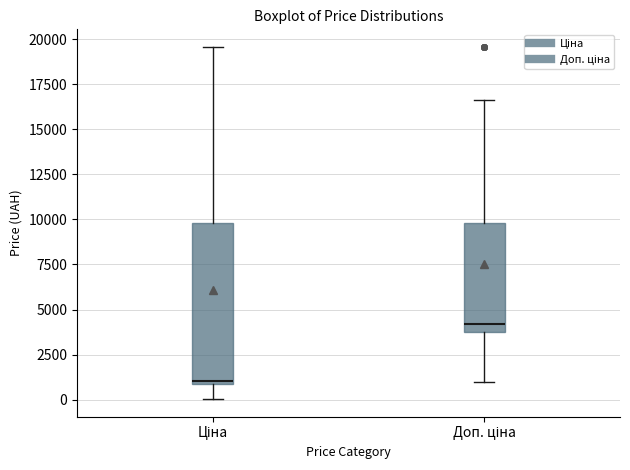

Comparing the boxes themselves (not the whiskers), which one is the tallest?

Ціна